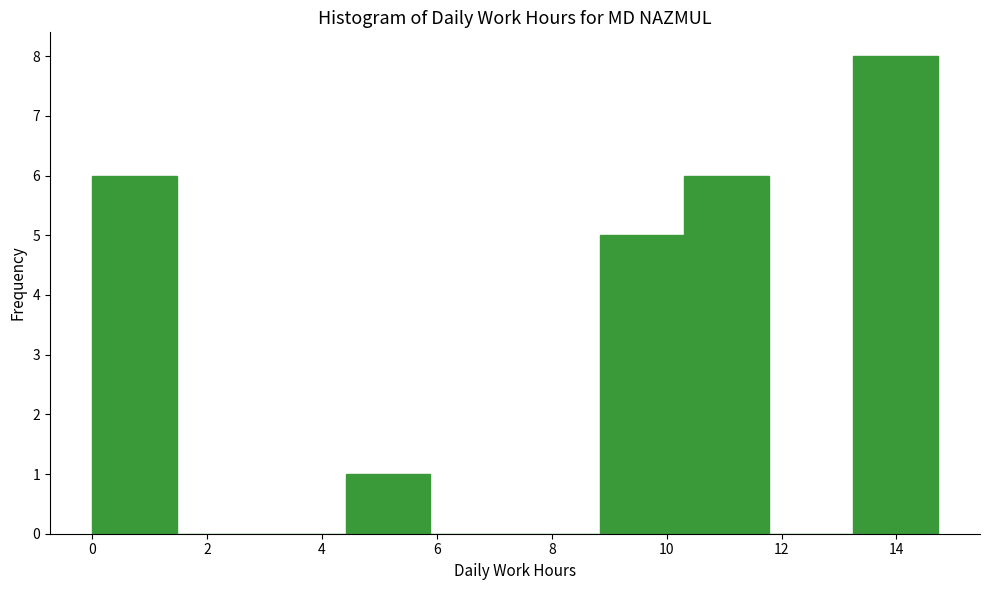

Which range on the x-axis has the tallest bar?

13.2 to 14.8